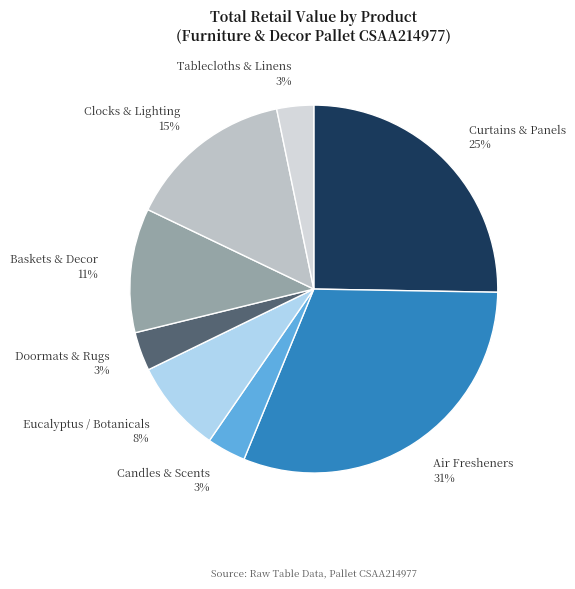

To the nearest percent, what is the difference between the largest and smallest slice percentages?

28%